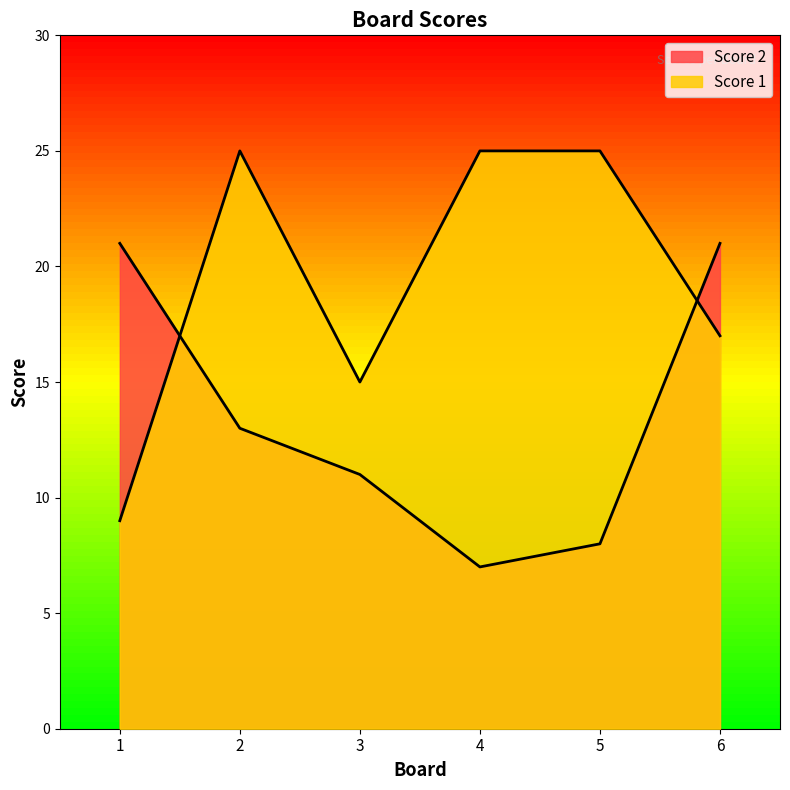

Which category has the highest value in the Score 1 series?

2